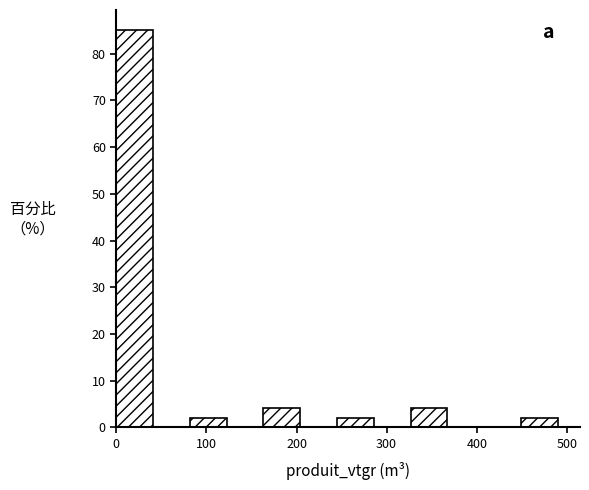

Reading left to right, list every bar in this chart as the range it spans on the x-axis followed by its height. Neither the bar edges nor the heights are printed on the chart, so give them approximately, as read against the axes.

0 to 40: 85
40 to 80: 0
80 to 120: 2
120 to 160: 0
160 to 200: 4
200 to 240: 0
240 to 290: 2
290 to 330: 0
330 to 370: 4
370 to 410: 0
410 to 450: 0
450 to 490: 2